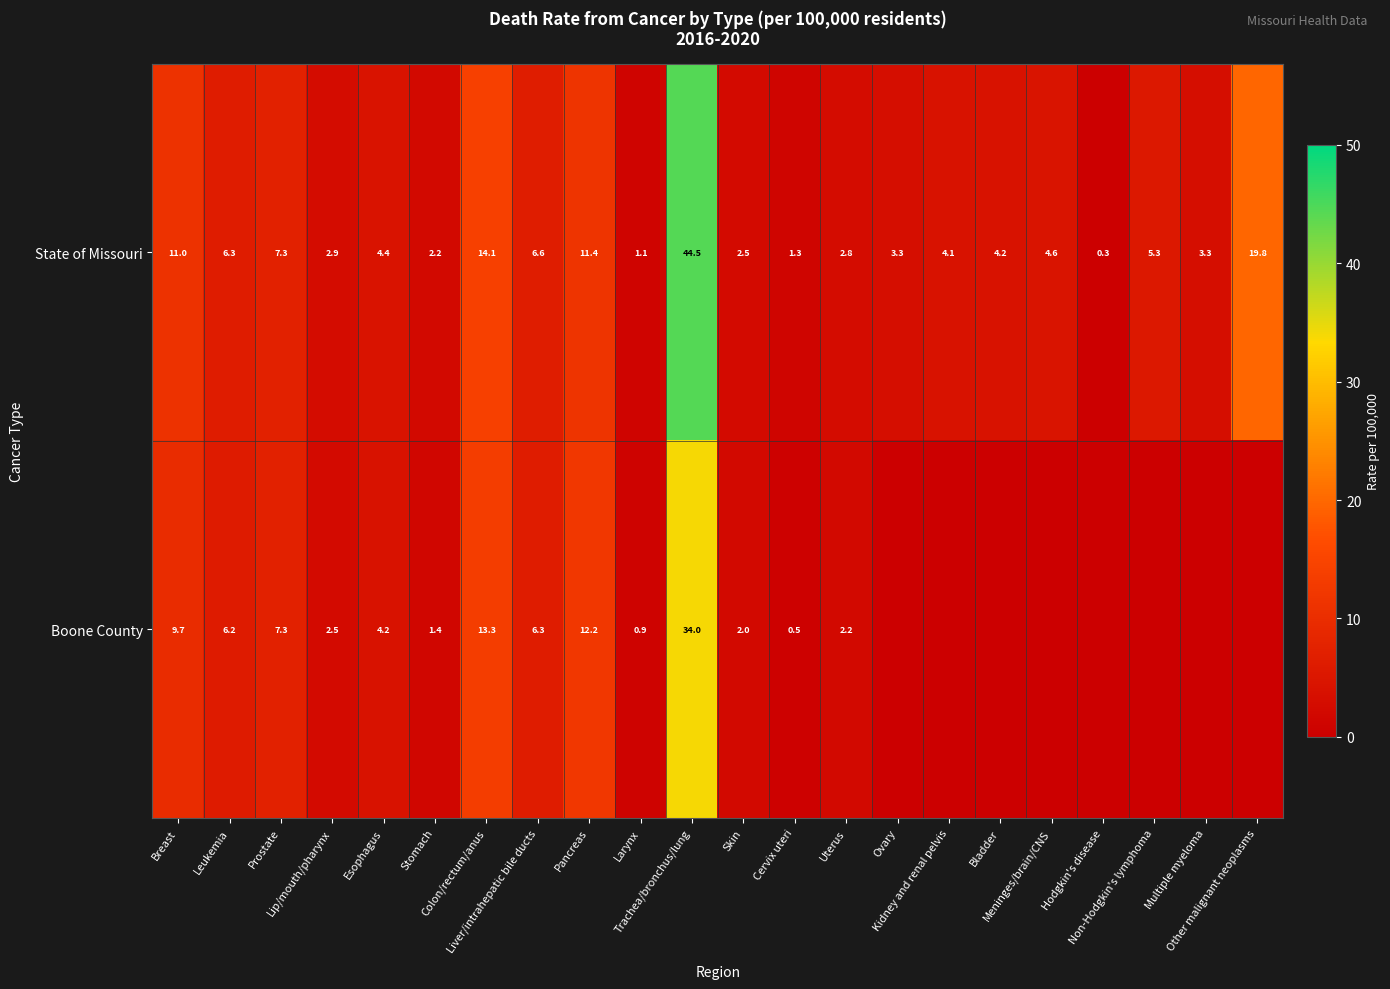

What is the lowest value of the State of Missouri series?

0.3